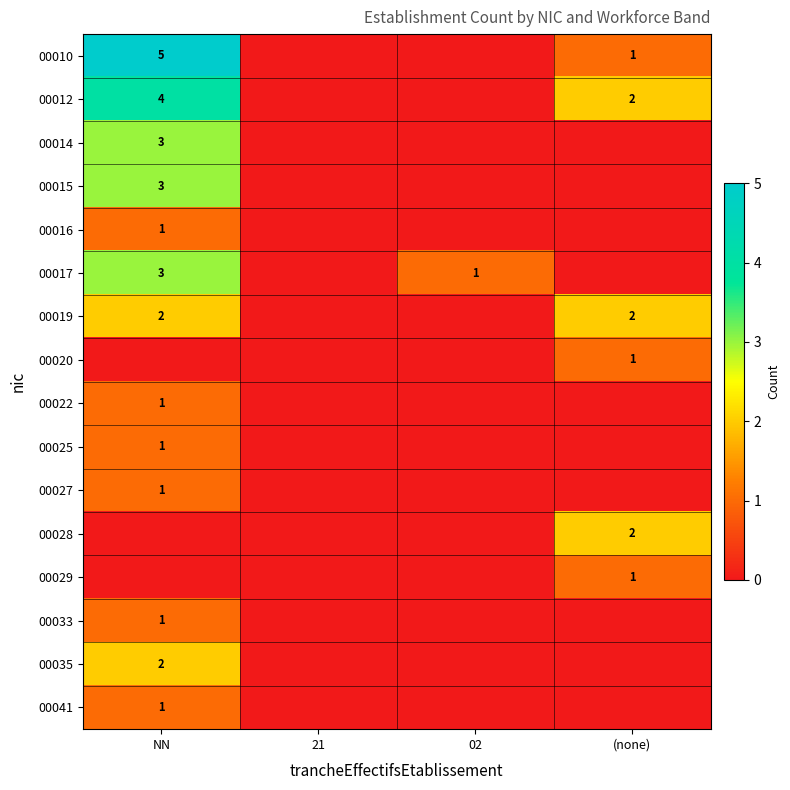

Rank the series at (none) from highest to lowest value.

00012, 00019, 00028, 00010, 00020, 00029, 00014, 00015, 00016, 00017, 00022, 00025, 00027, 00033, 00035, 00041